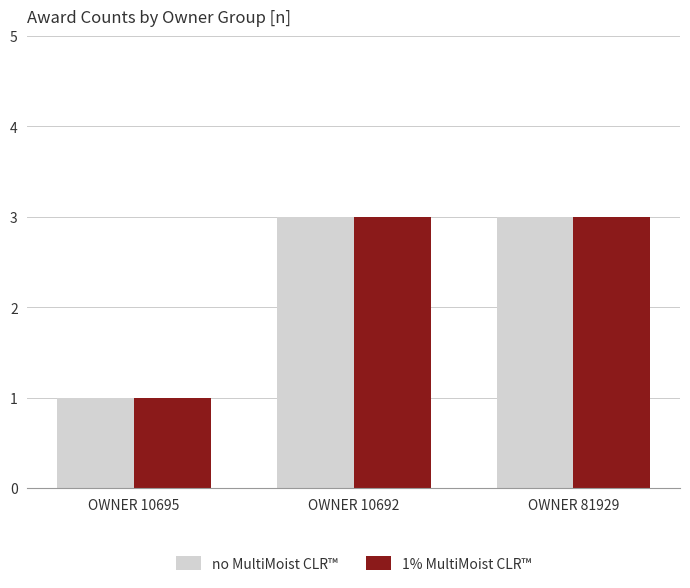

Is the value of 1% MultiMoist CLR™ at OWNER 10695 greater than the value of no MultiMoist CLR™ at OWNER 81929?

No